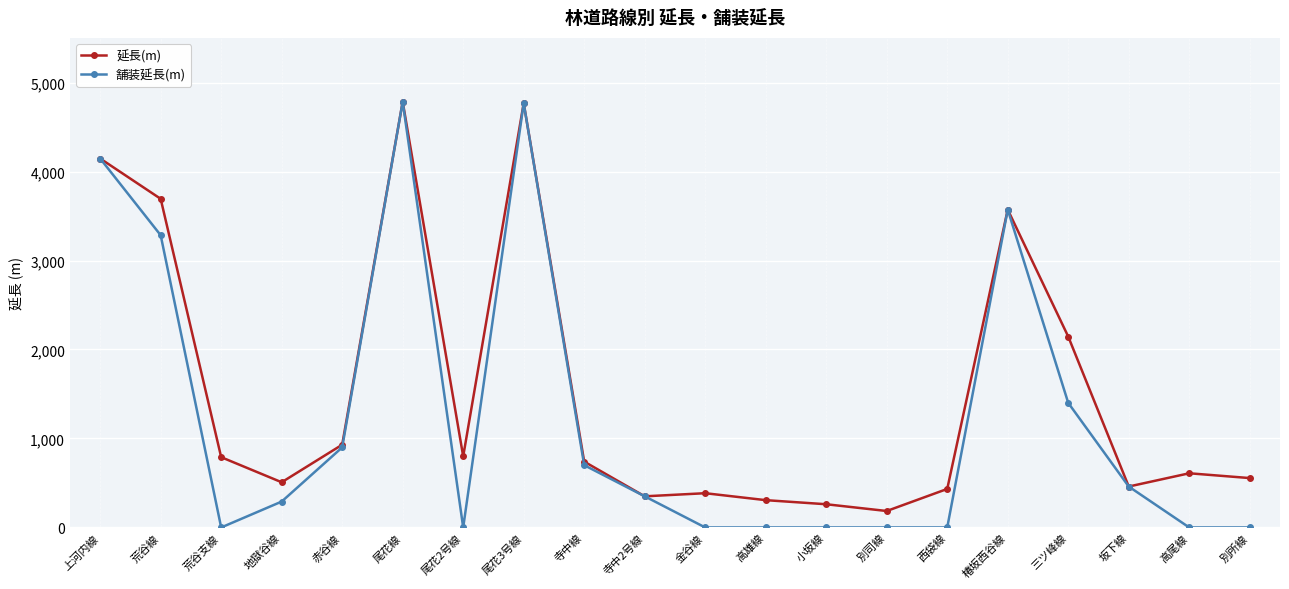

What is the highest value of the 舗装延長(m) series?

4784